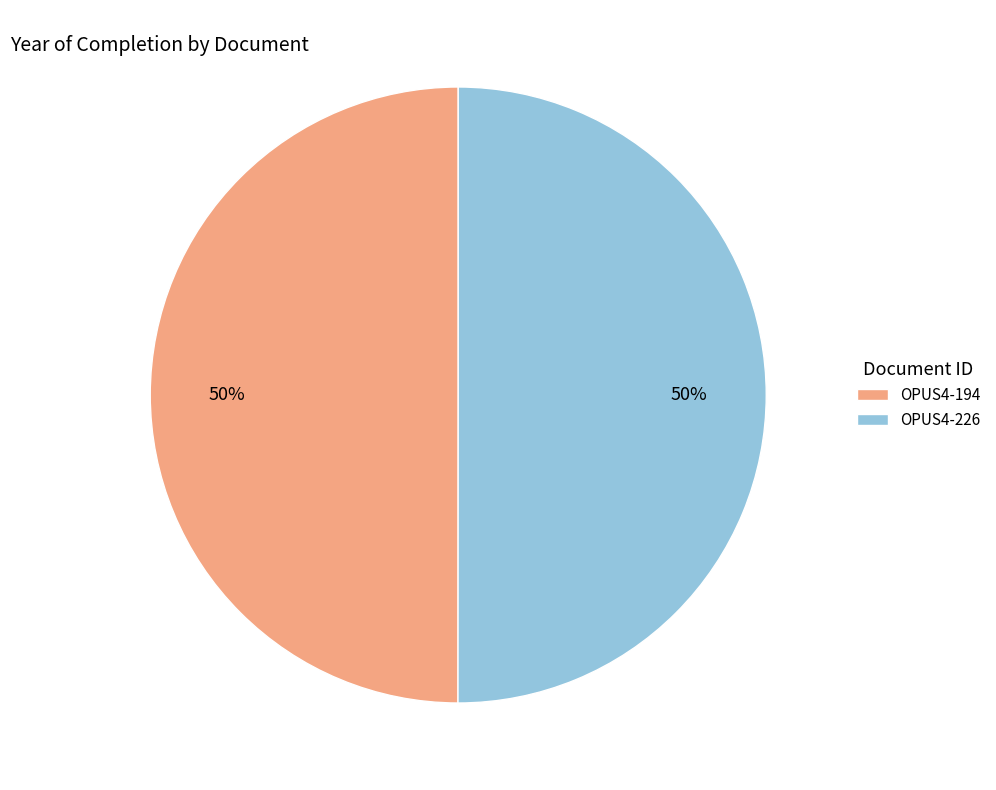

How many slices are in this pie chart?

2